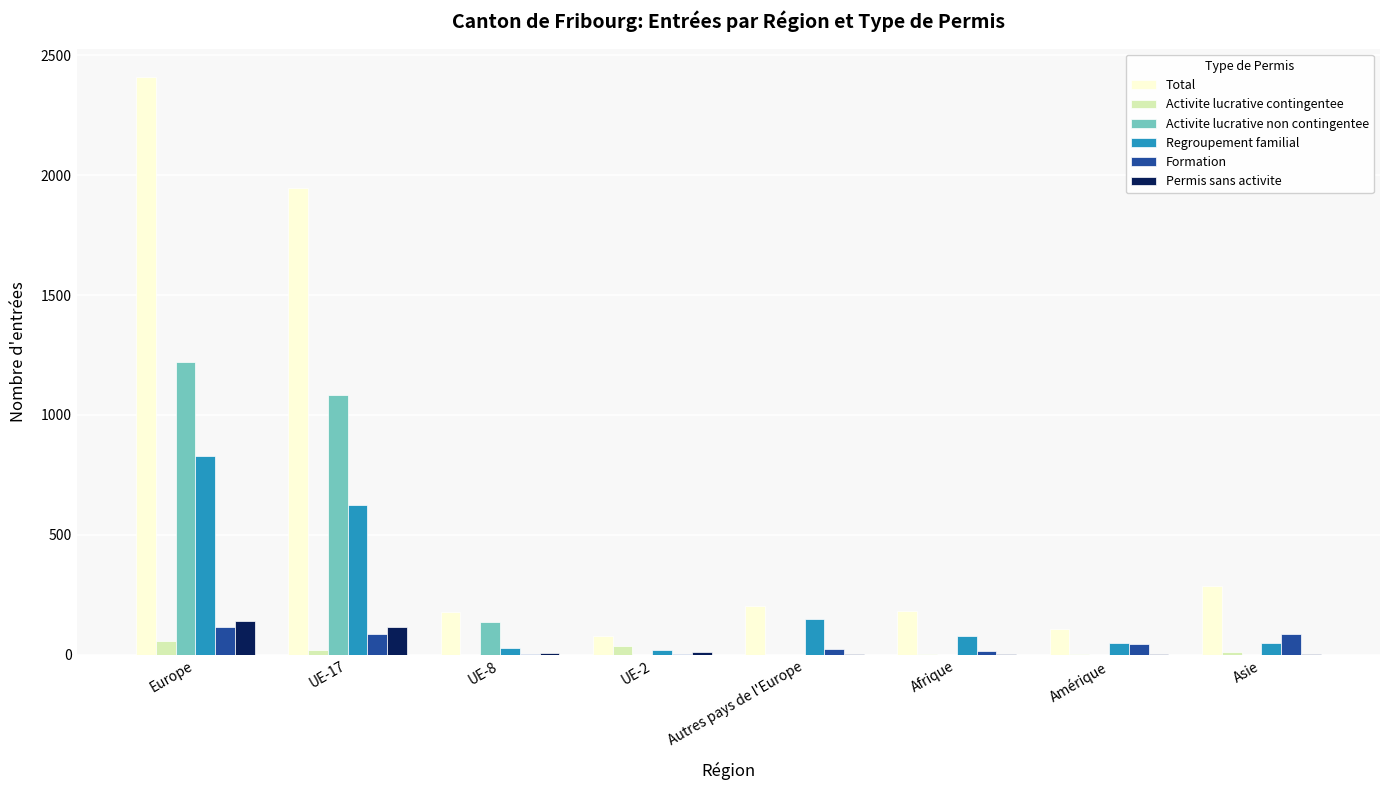

The value of Regroupement familial at Europe is 521. True or false?

False